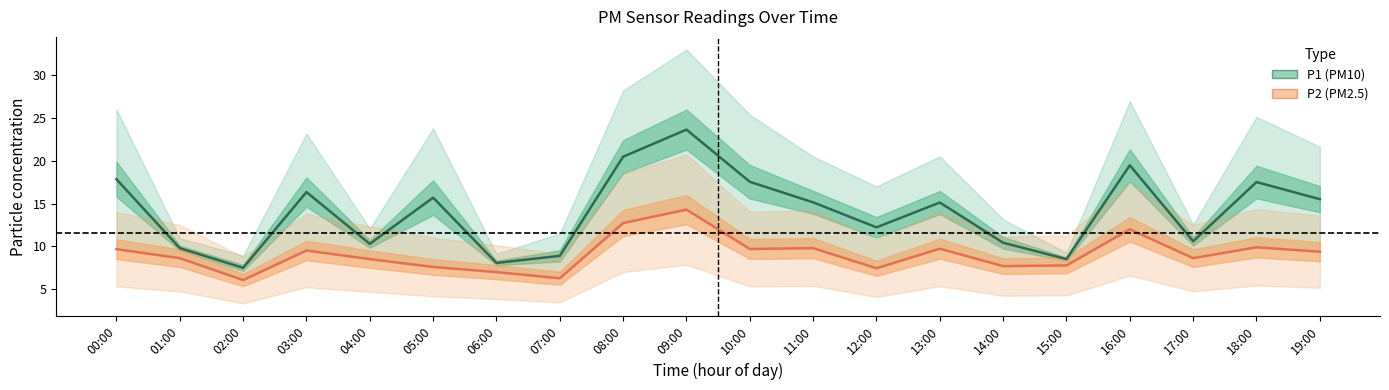

At which category does P1 (PM10) reach its first local peak?

03:00